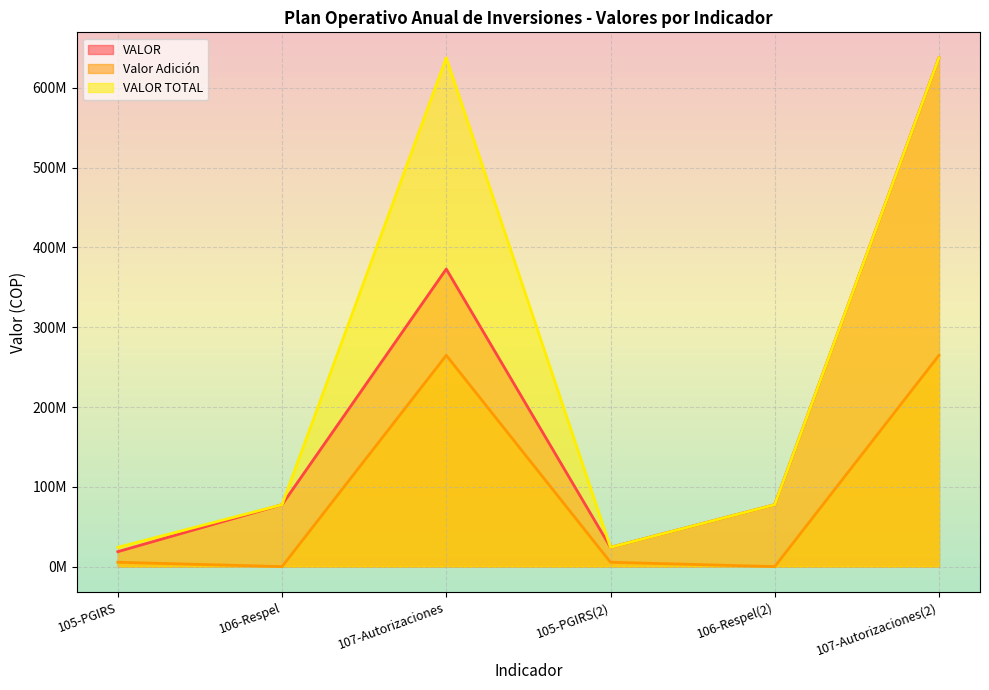

Which series changed the most between 105-PGIRS and 107-Autorizaciones(2)?

VALOR